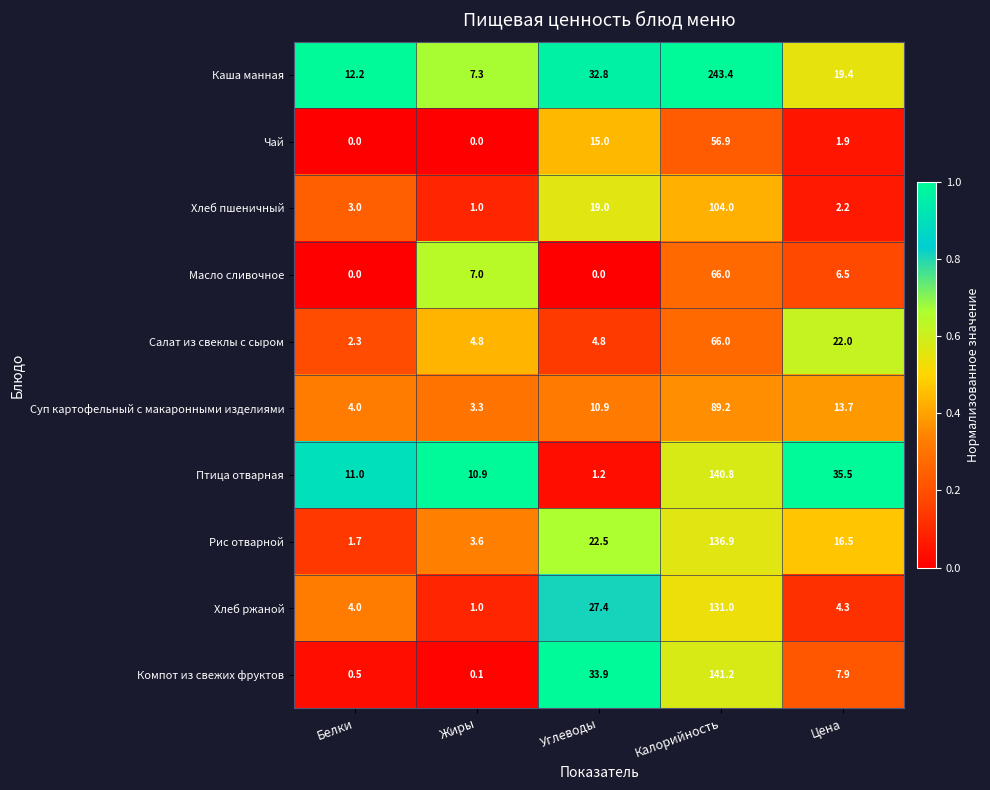

At Цена, list the series in order from largest to smallest.

Птица отварная, Салат из свеклы с сыром, Каша манная, Рис отварной, Суп картофельный с макаронными изделиями, Компот из свежих фруктов, Масло сливочное, Хлеб ржаной, Хлеб пшеничный, Чай